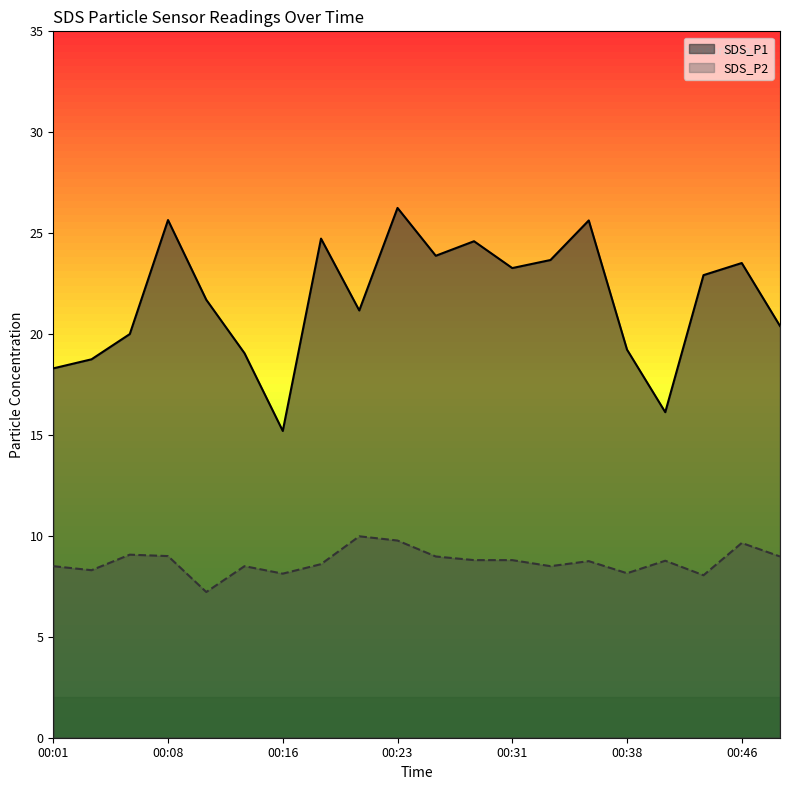

Rank the categories by SDS_P2 value from highest to lowest.

00:21, 00:23, 00:46, 00:06, 00:08, 00:26, 00:48, 00:28, 00:31, 00:40, 00:35, 00:18, 00:01, 00:13, 00:33, 00:04, 00:38, 00:16, 00:43, 00:11